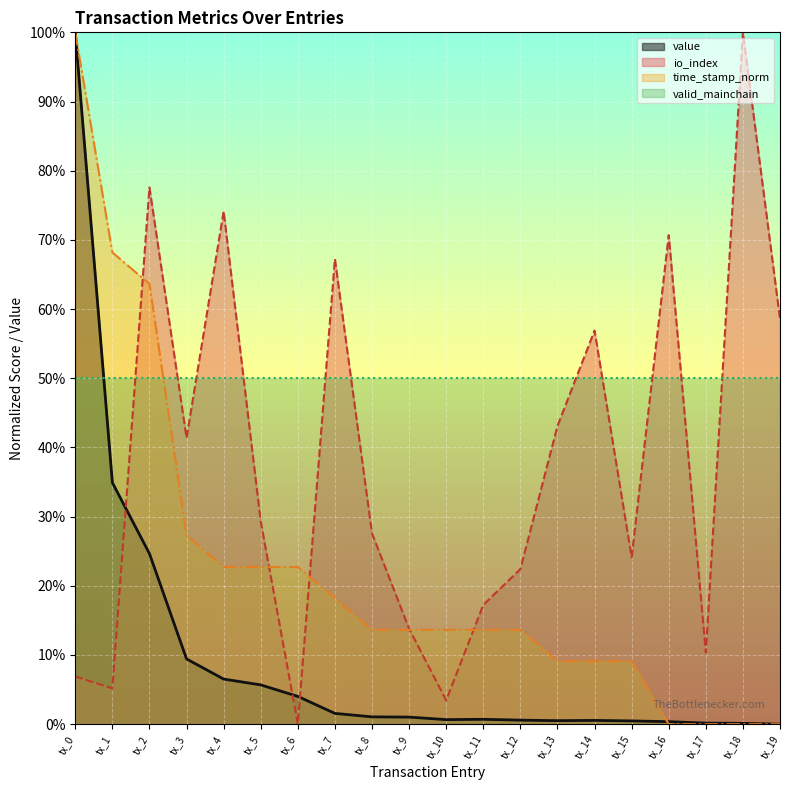

The value of io_index at tx_3 is 0.6. True or false?

False